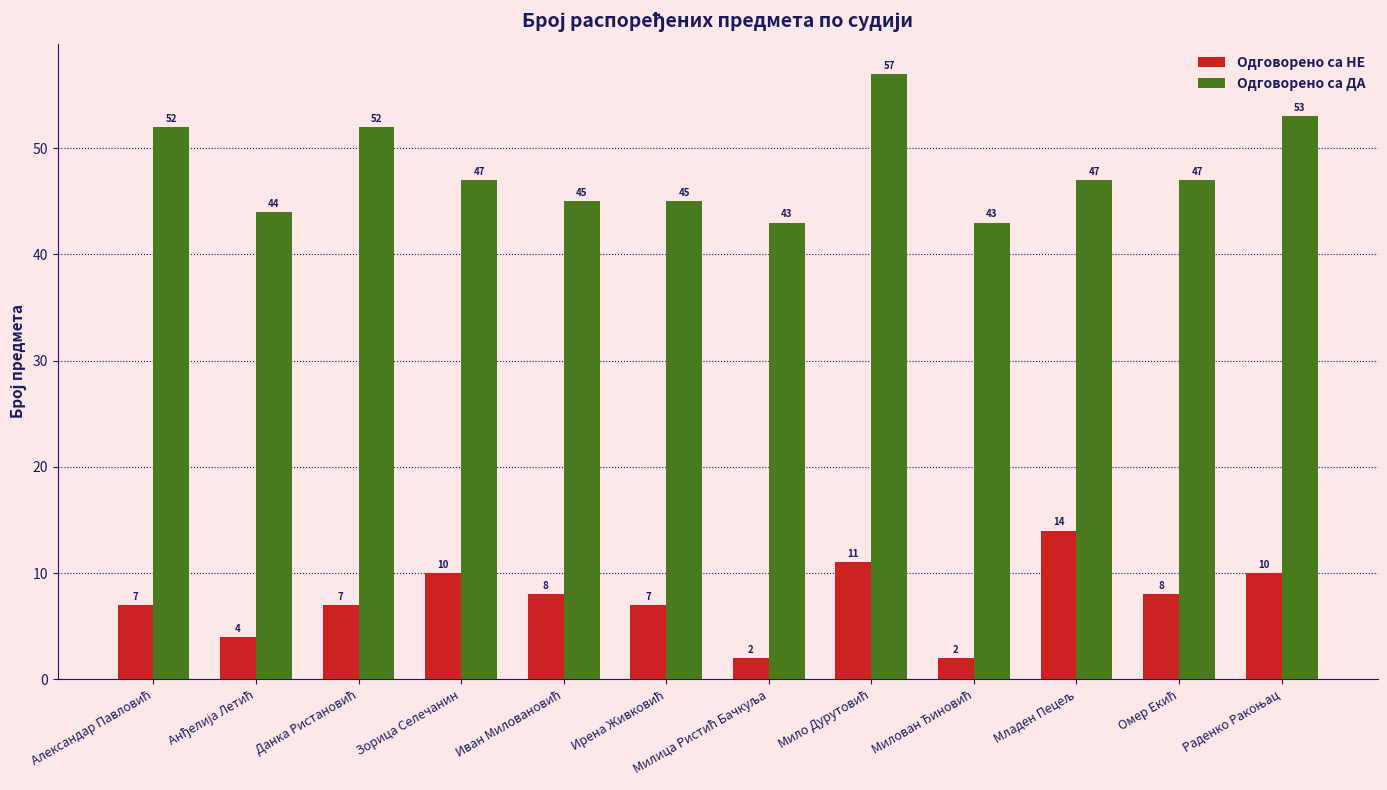

Reading left to right, extract all data points from this chart.

Одговорено са НЕ: 7	4	7	10	8	7	2	11	2	14	8	10
Одговорено са ДА: 52	44	52	47	45	45	43	57	43	47	47	53